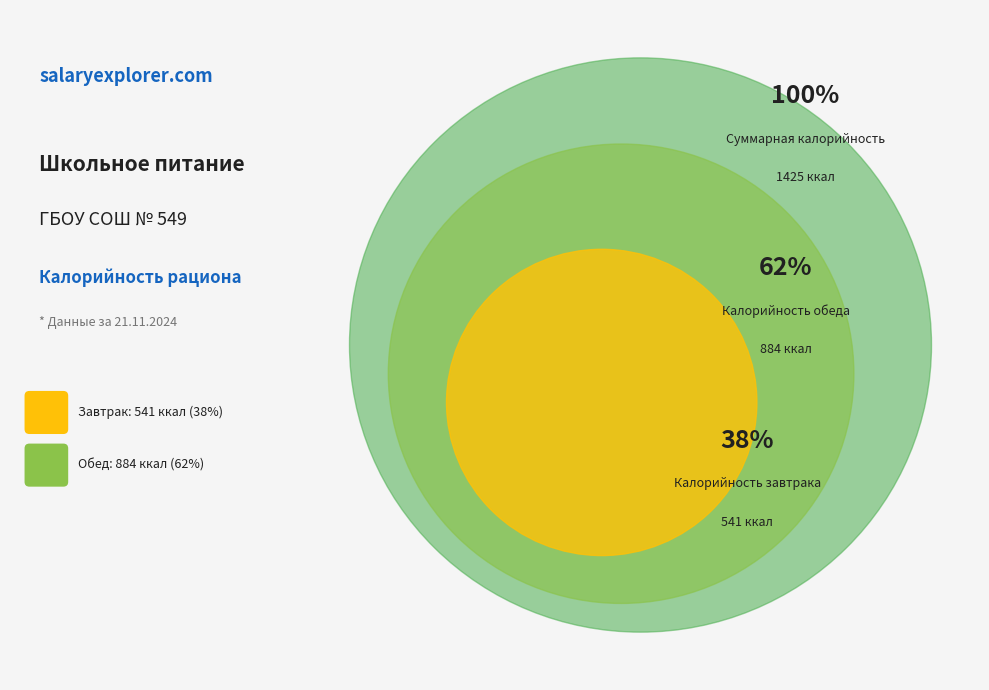

How many segments does this pie chart have?

2